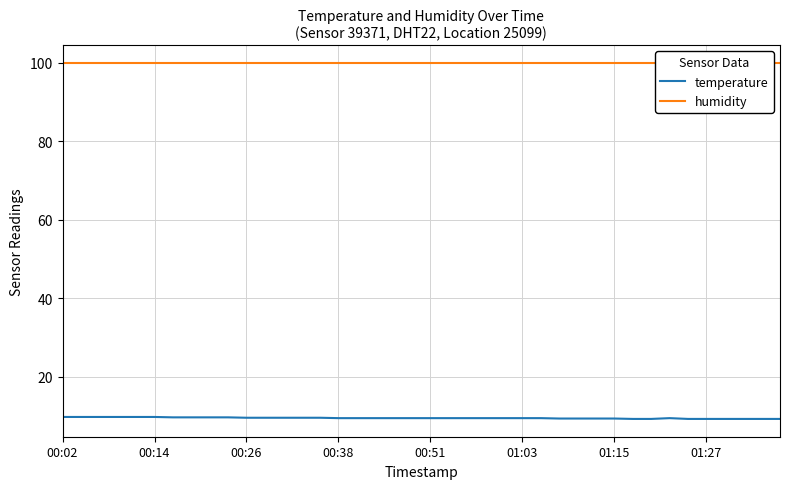

What is the total value across all series at 33?

109.4